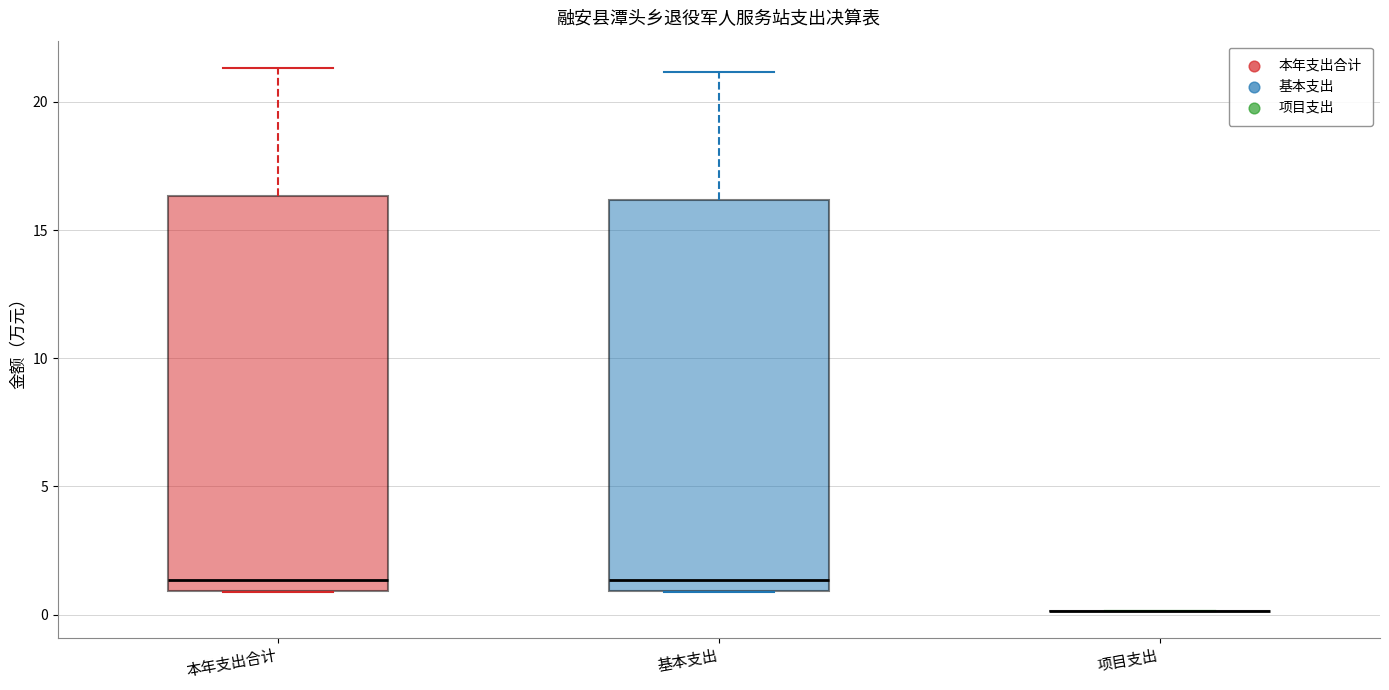

Reading left to right, transcribe this box plot: for each box, give where its median line is, the range the box spans, and where its two whiskers end, as read against the y-axis. The values are not printed on the chart, so give them approximately, as read against the axis.

本年支出合计: median 1.5, box 1.0 to 16.5, whiskers 1.0 to 21.5
基本支出: median 1.5, box 1.0 to 16.0, whiskers 1.0 to 21.0
项目支出: box collapsed to a line at 0.0, whiskers 0.0 to 0.0